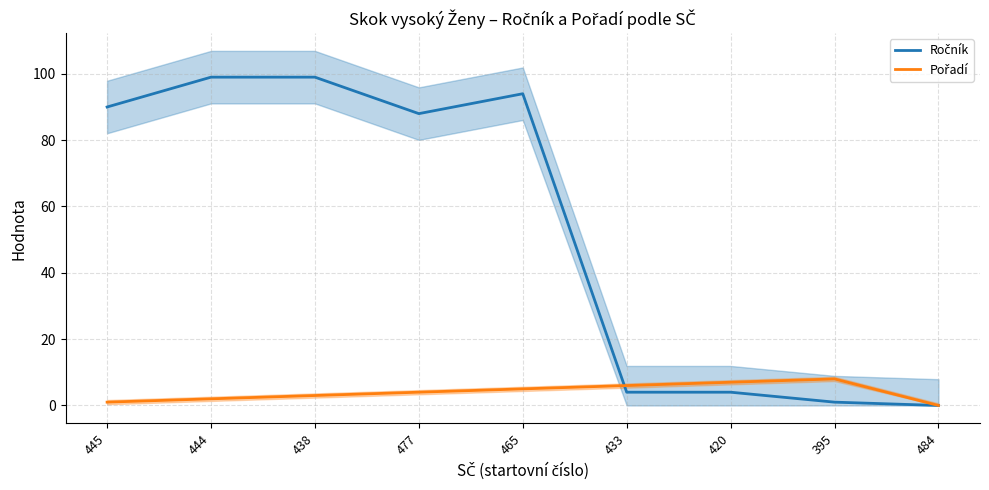

List the series in order of their overall mean, lowest first.

Pořadí, Ročník